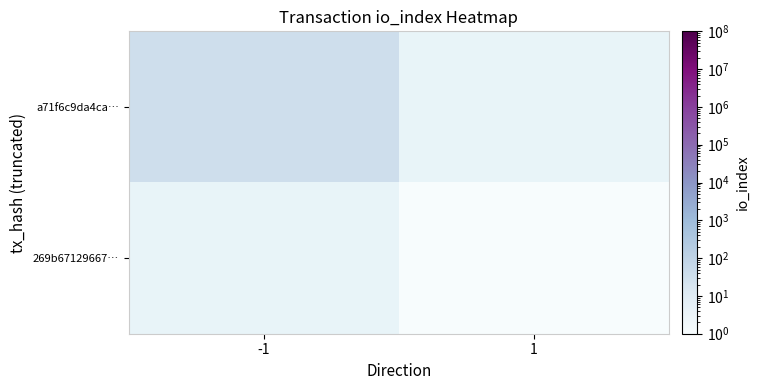

Which category has the highest value in the a71f6c9da4ca… series?

-1